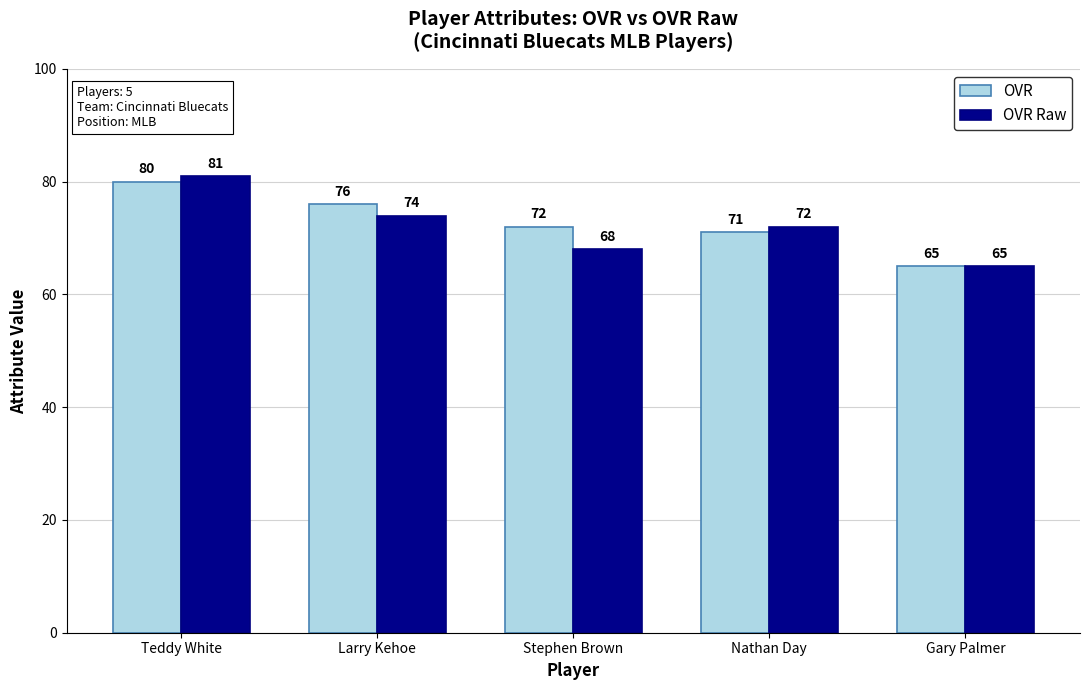

What is the difference between the maximum and minimum values in the OVR Raw series?

16